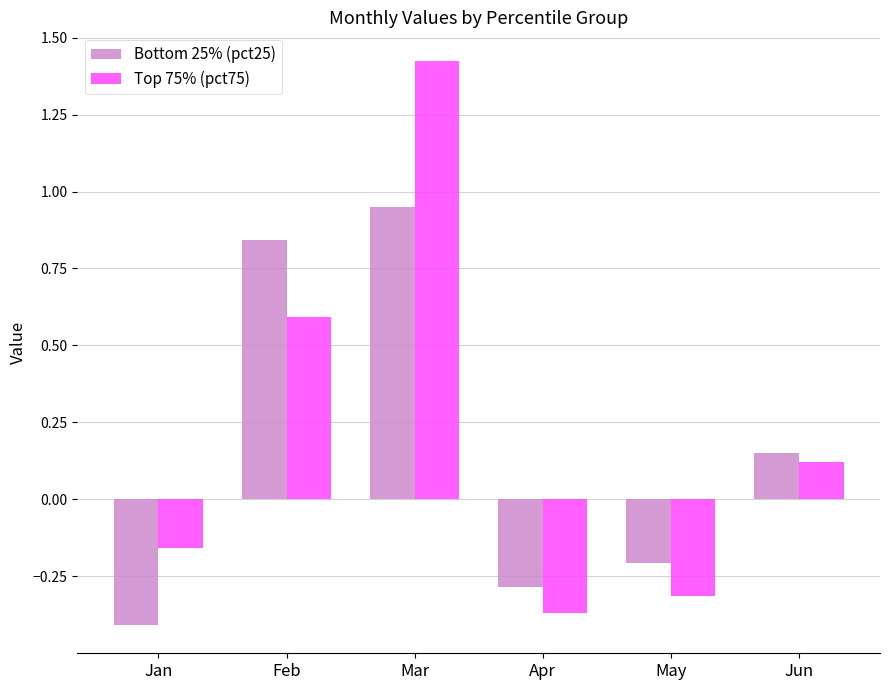

List the series in order of their peak value, lowest first.

Bottom 25% (pct25), Top 75% (pct75)